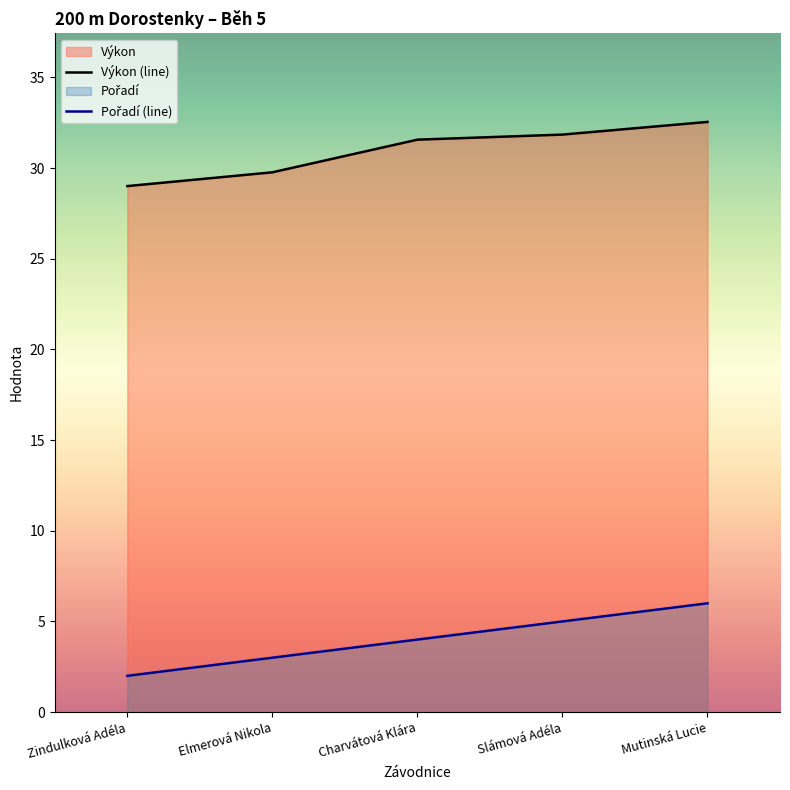

At Zindulková Adéla, list the series in order from largest to smallest.

Výkon (line), Pořadí (line)